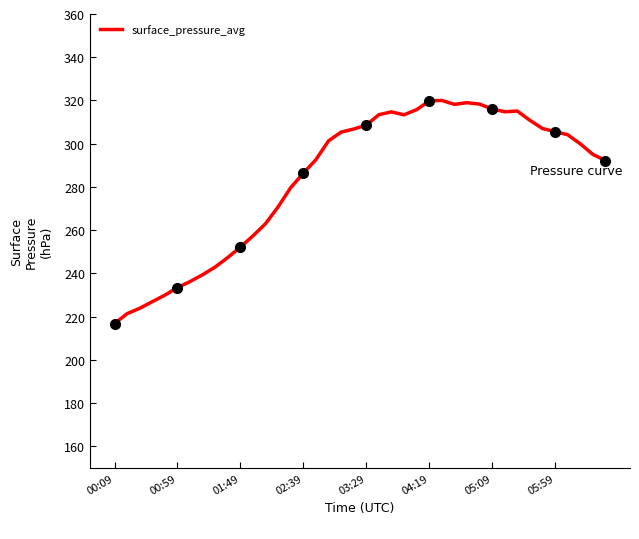

Reading right to left, transcribe all the data shown in this chart.

292.2	295.0	299.9	304.1	305.6	307.0	310.8	315.1	314.8	316.1	318.3	319.0	318.2	320.0	319.7	315.8	313.4	314.7	313.4	308.6	306.8	305.4	301.3	292.6	286.4	279.7	270.8	263.0	257.4	252.2	247.4	243.0	239.4	236.2	233.4	229.9	226.9	223.9	221.4	216.8